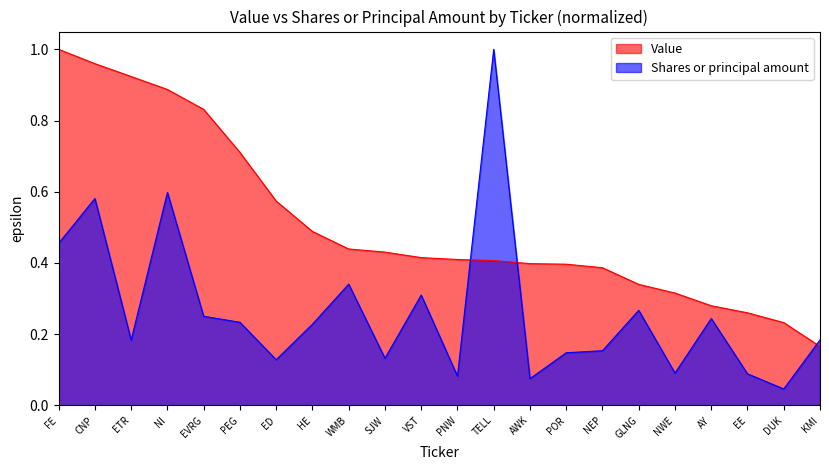

Does the chart display data point markers on the line(s)?

No